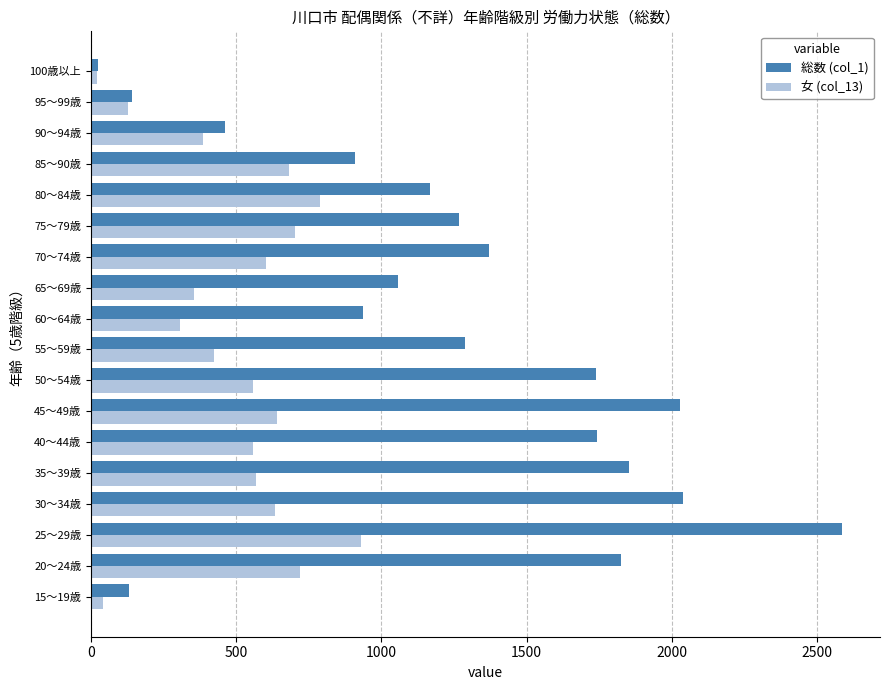

Is it true that 総数 (col_1) equals 1925 at 70～74歳?

False